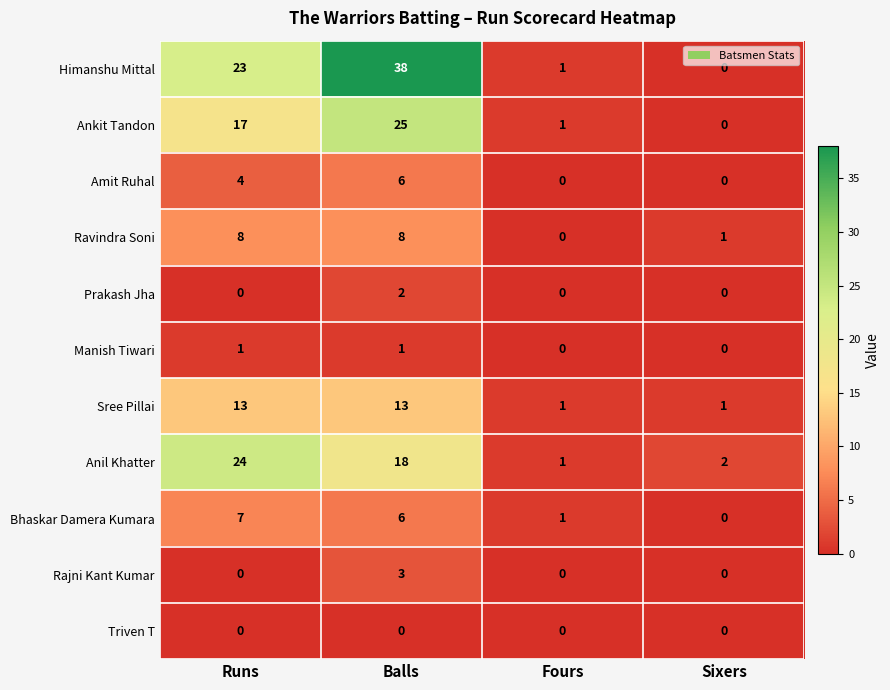

List the series in order of their peak value, lowest first.

Triven T, Manish Tiwari, Prakash Jha, Rajni Kant Kumar, Amit Ruhal, Bhaskar Damera Kumara, Ravindra Soni, Sree Pillai, Anil Khatter, Ankit Tandon, Himanshu Mittal